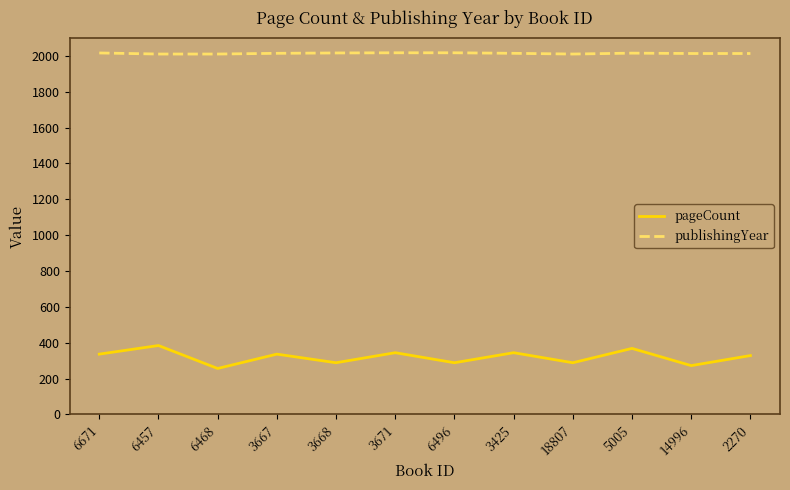

What is the difference between the highest and lowest values at 3667?

1678